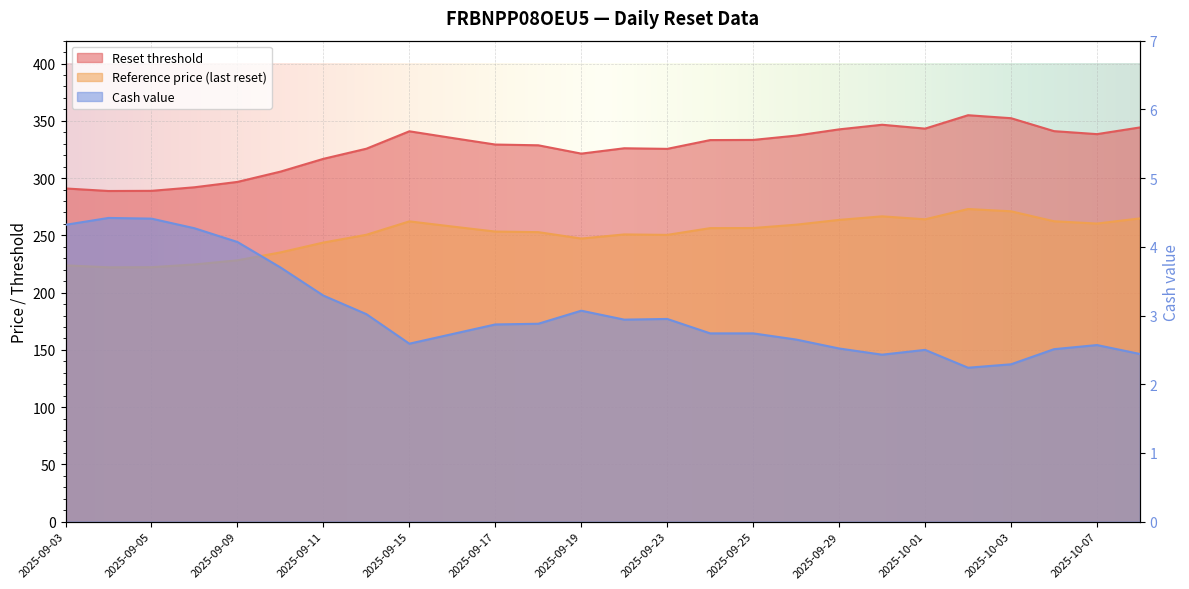

What is the difference between the Cash value values at 2025-09-11 and 2025-09-18?

0.4